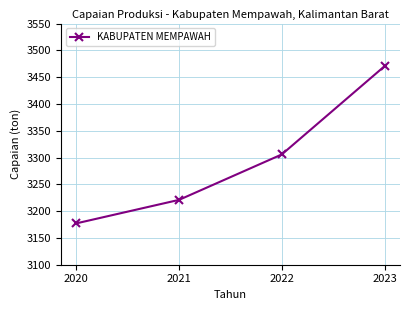

What value does the data have at 2023?

3470.5